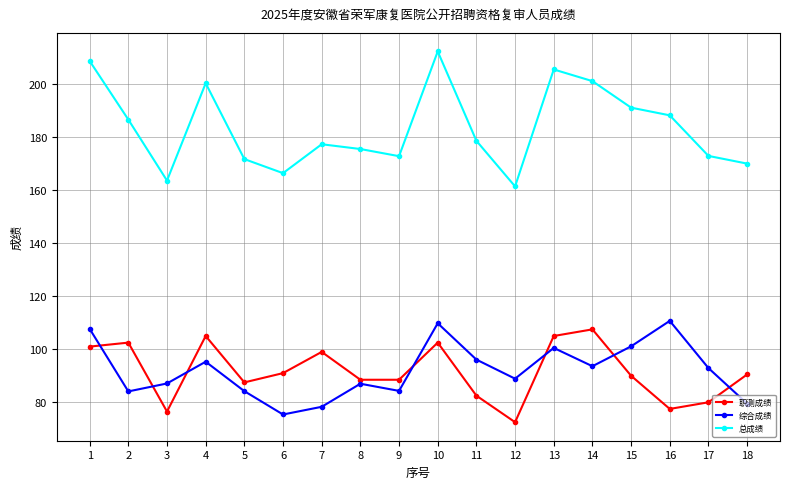

What value does the 职测成绩 series have at 11?

82.5